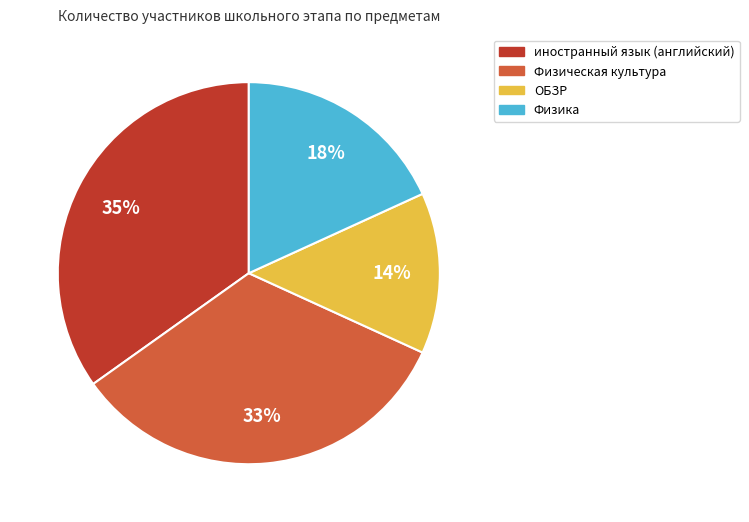

Which slice is the largest?

иностранный язык (английский)